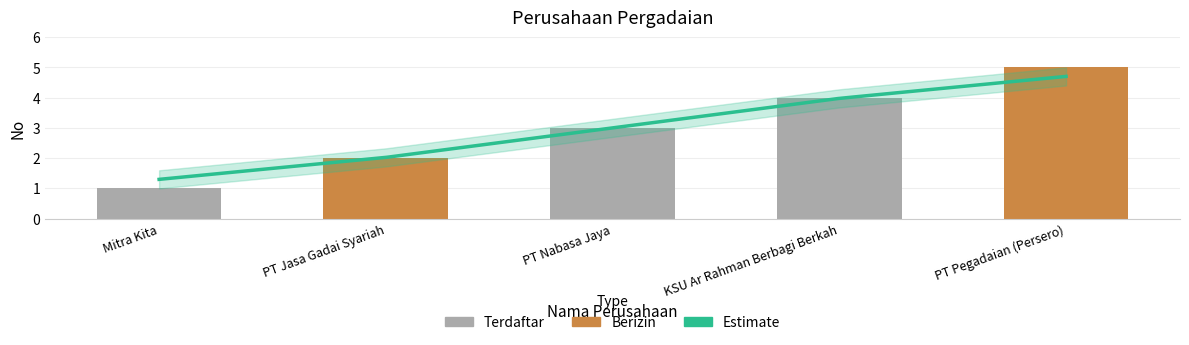

What is the difference between the values at PT Nabasa Jaya and PT Jasa Gadai Syariah?

1